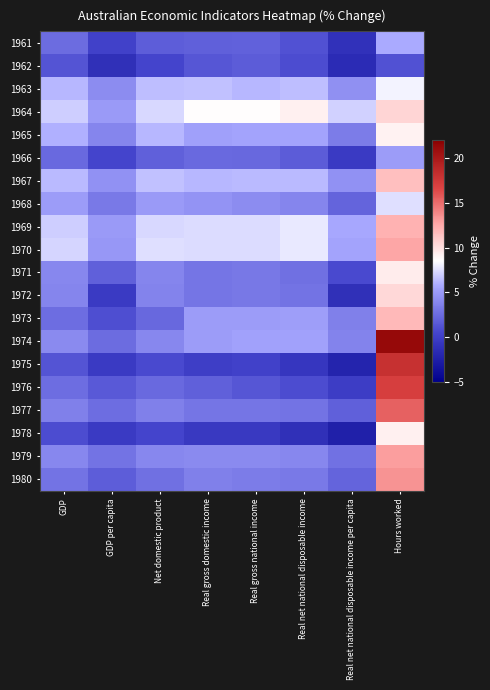

At Net domestic product, list the series in order from largest to smallest.

1970, 1964, 1969, 1967, 1963, 1965, 1968, 1974, 1979, 1971, 1972, 1977, 1980, 1976, 1973, 1966, 1961, 1975, 1962, 1978